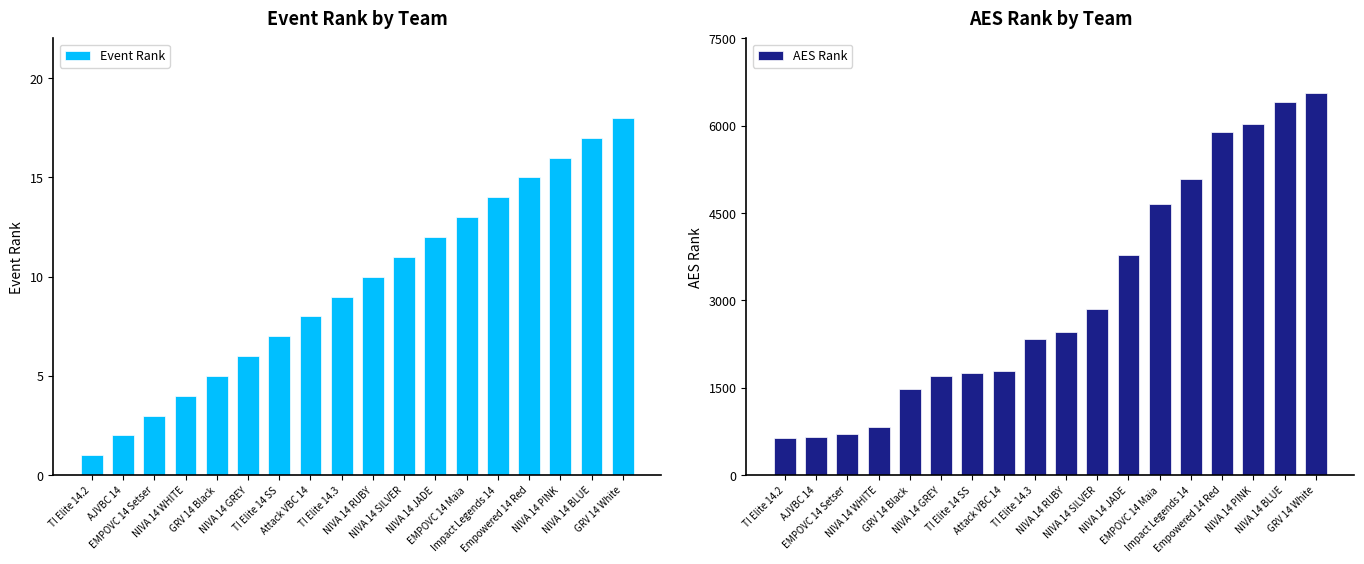

Is it true that Event Rank equals 4 at NIVA 14 WHITE?

True